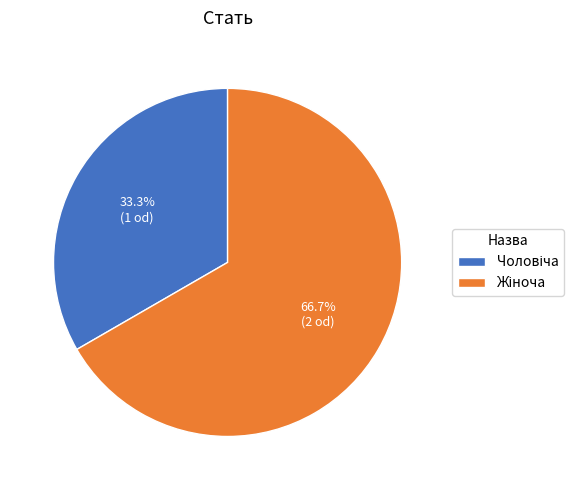

Does any single category account for the majority?

Yes